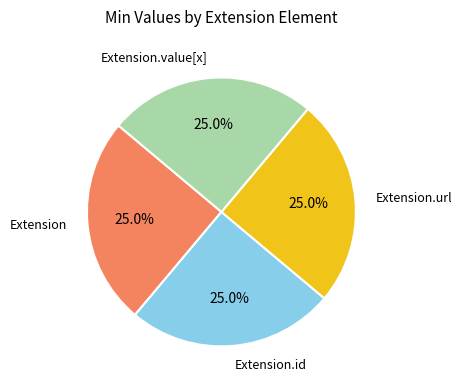

Is there any slice that represents more than half of the pie?

No